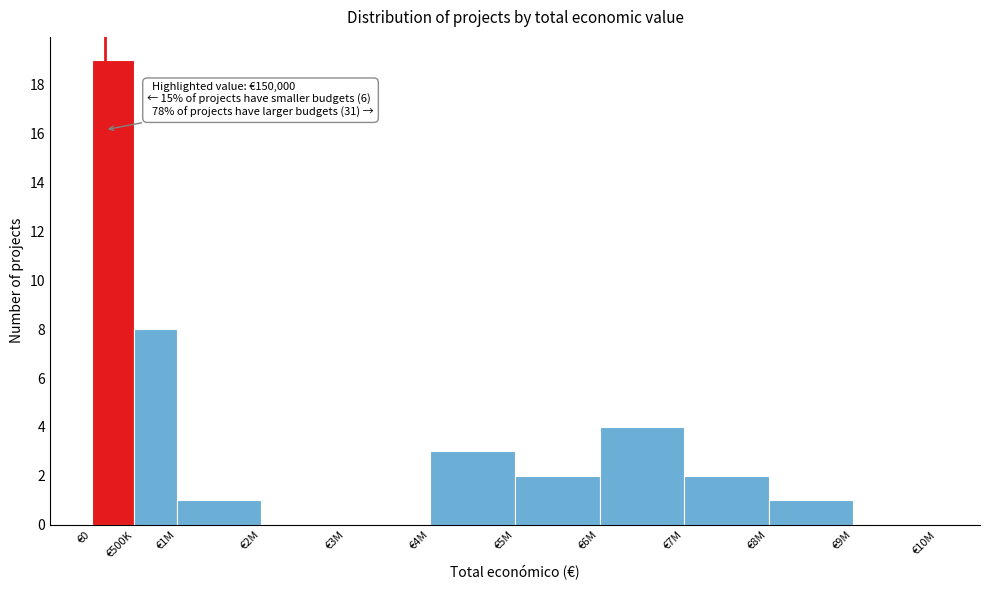

Reading right to left, extract all data points from this chart.

€9M=0	€8M=1	€7M=2	€6M=4	€5M=2	€4M=3	€3M=0	€2M=0	€1M=1	€500K=8	€0=19